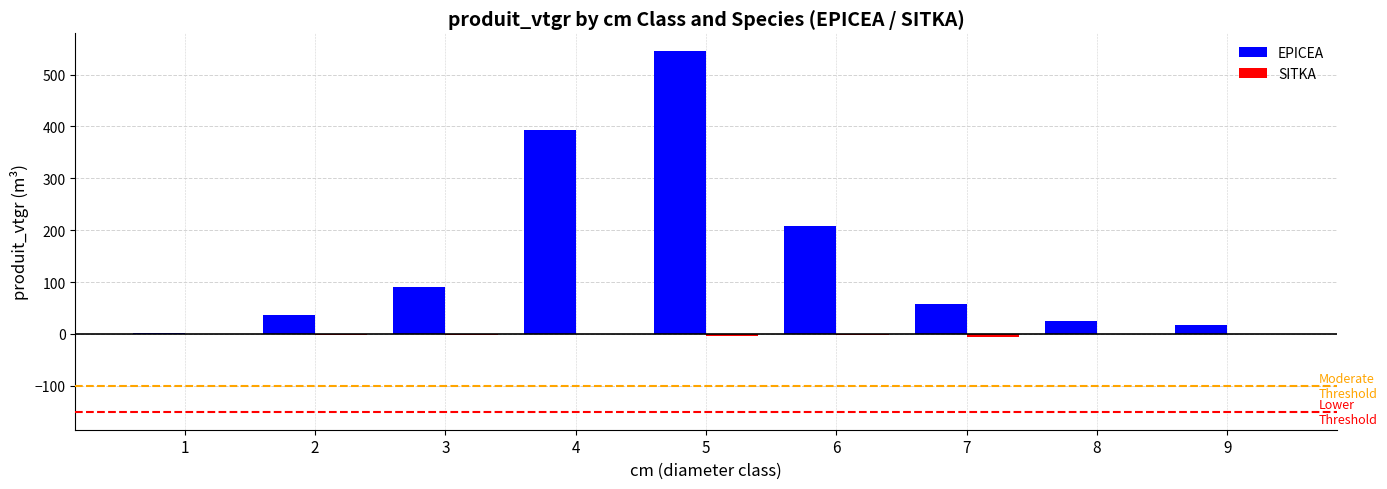

What is the total value across all series at 8?

24.4